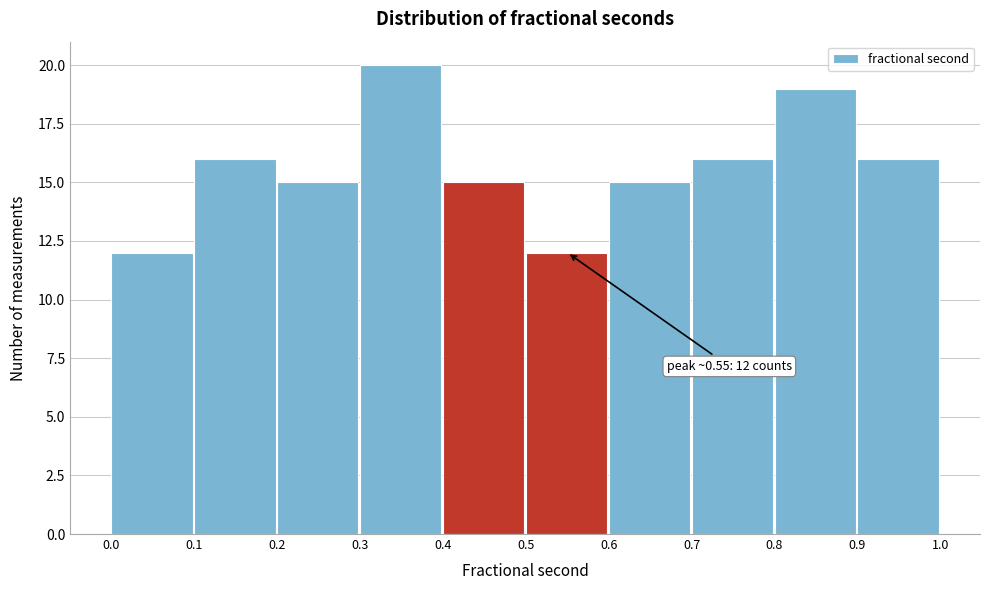

Over which range of the x-axis is the bar tallest?

0.3 to 0.4